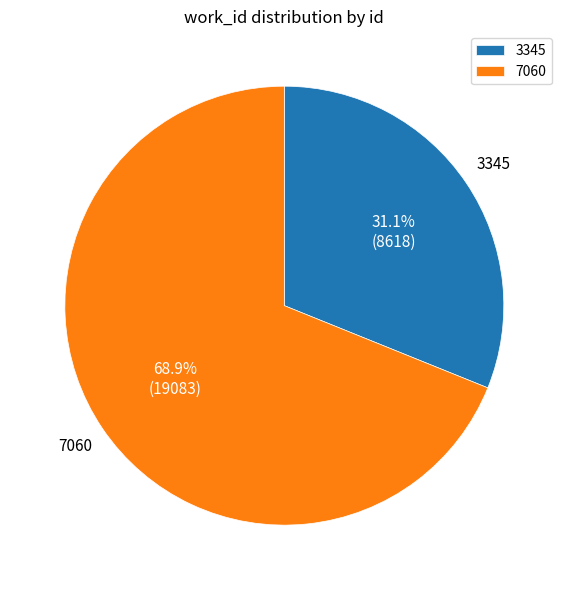

Count the number of slices in the pie.

2